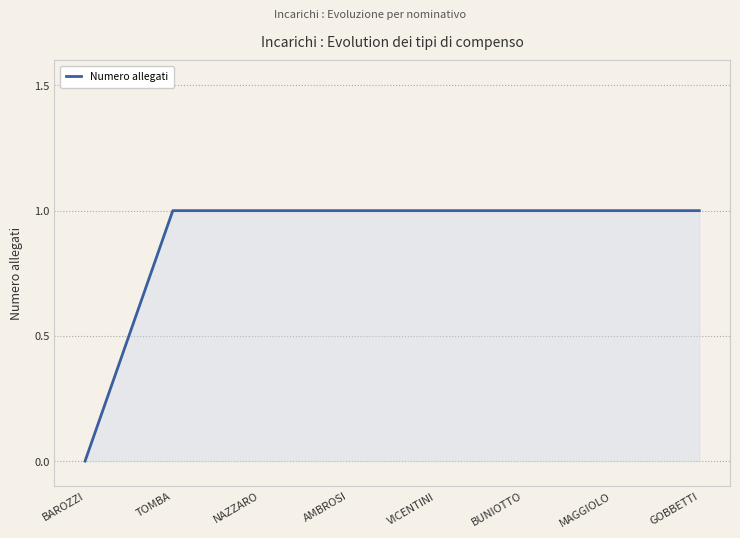

Does the chart have visible grid lines?

Yes